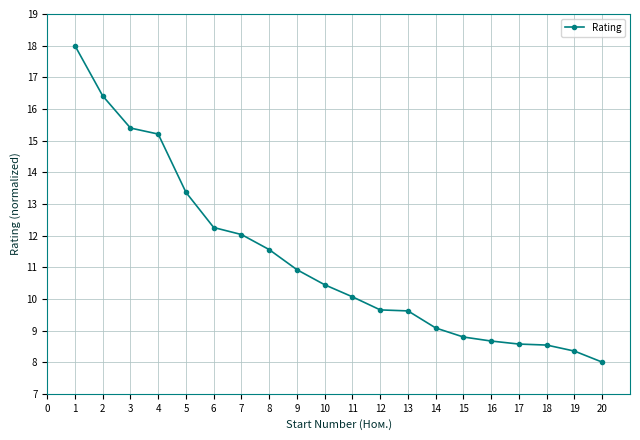

Does the chart display data point markers on the line(s)?

Yes